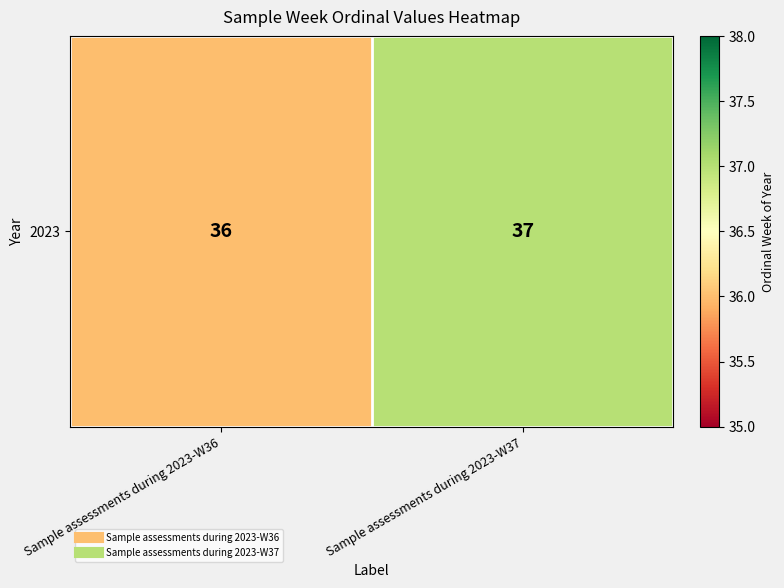

What is the greatest value displayed?

37